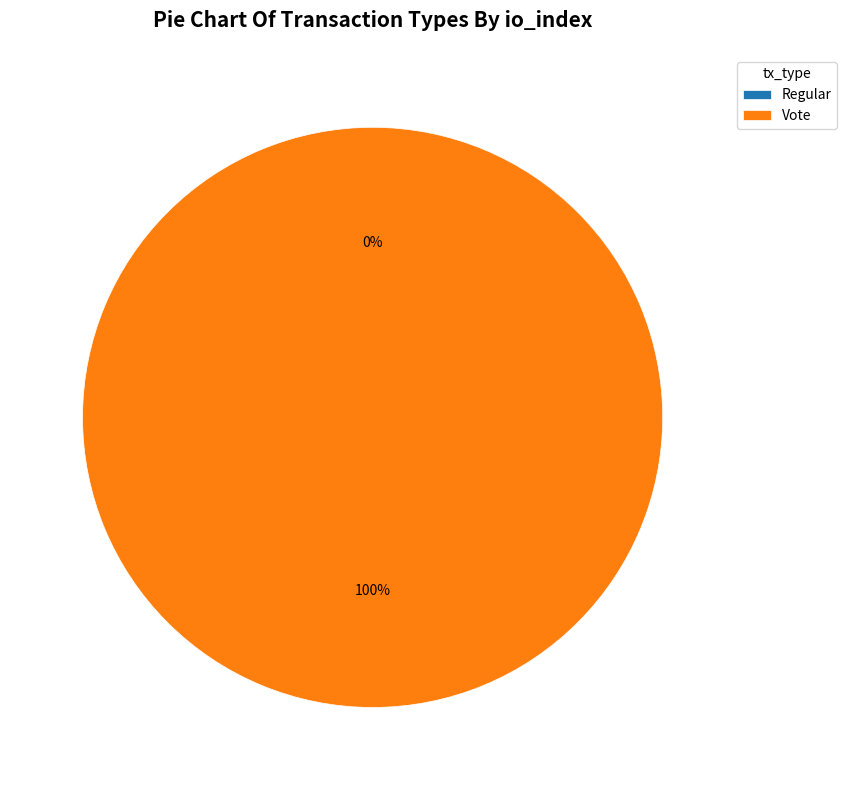

Count the number of slices in the pie.

2